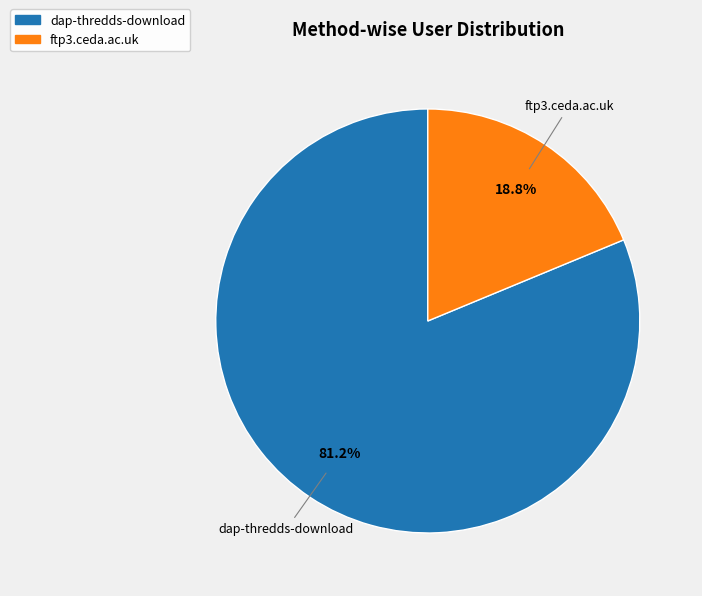

What percentage do dap-thredds-download and ftp3.ceda.ac.uk together represent?

100.0%